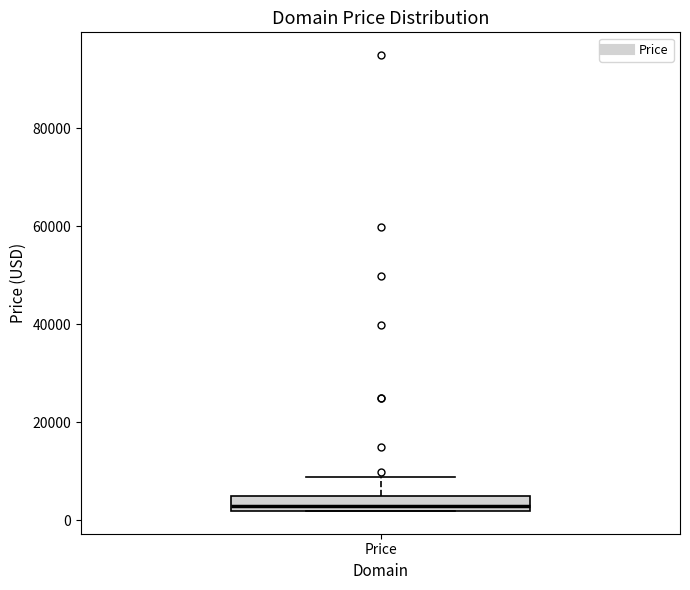

Where is the upper edge of the box for Price on the y-axis? The values are not printed on the chart, so give them approximately, as read against the axis.

4000